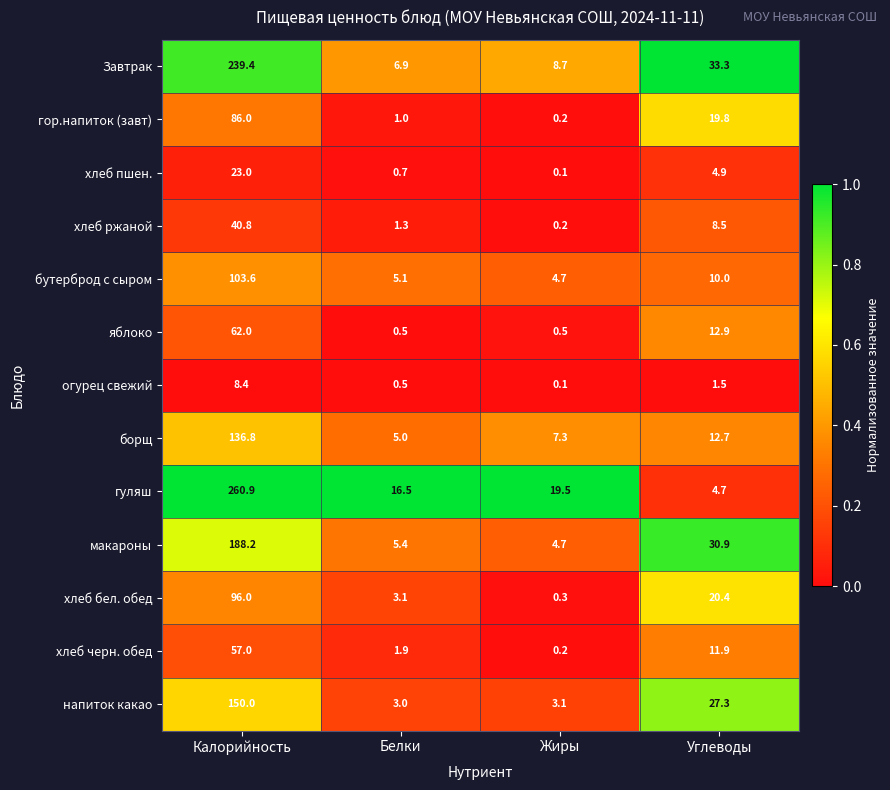

Rank the categories by хлеб черн. обед value from highest to lowest.

Калорийность, Углеводы, Белки, Жиры